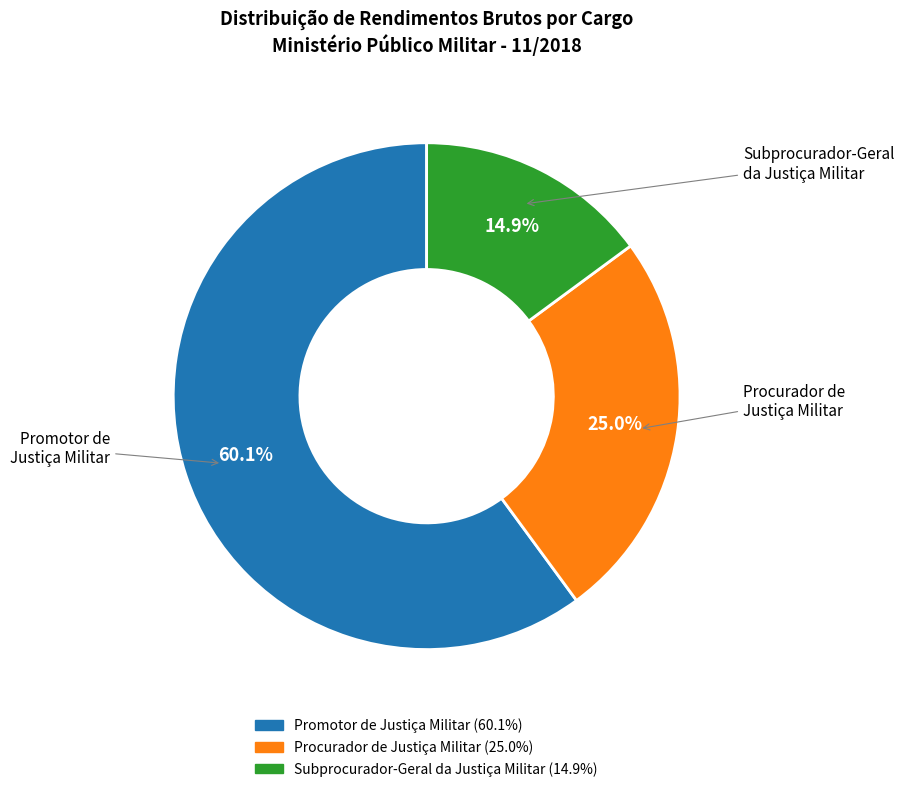

Rank the categories by value from highest to lowest.

Promotor de Justiça Militar, Procurador de Justiça Militar, Subprocurador-Geral da Justiça Militar